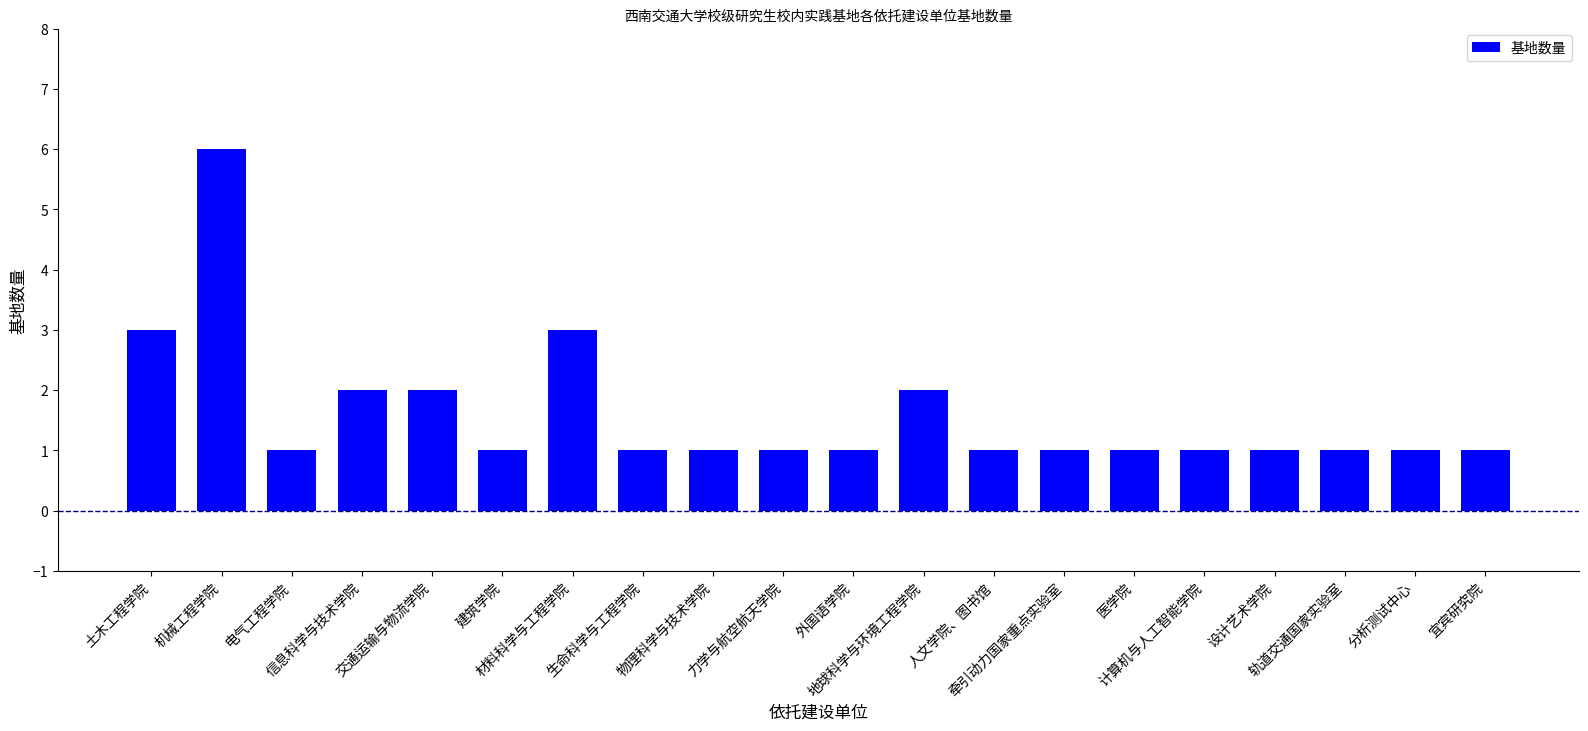

What is the sum of the values at 交通运输与物流学院 and 外国语学院?

3